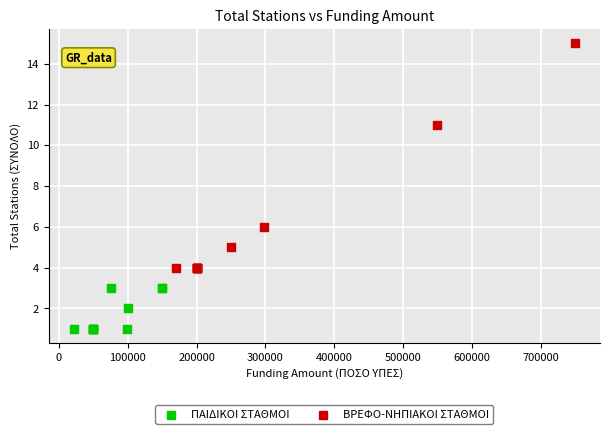

Which series reaches the maximum Y coordinate?

ΒΡΕΦΟ-ΝΗΠΙΑΚΟΙ ΣΤΑΘΜΟΙ